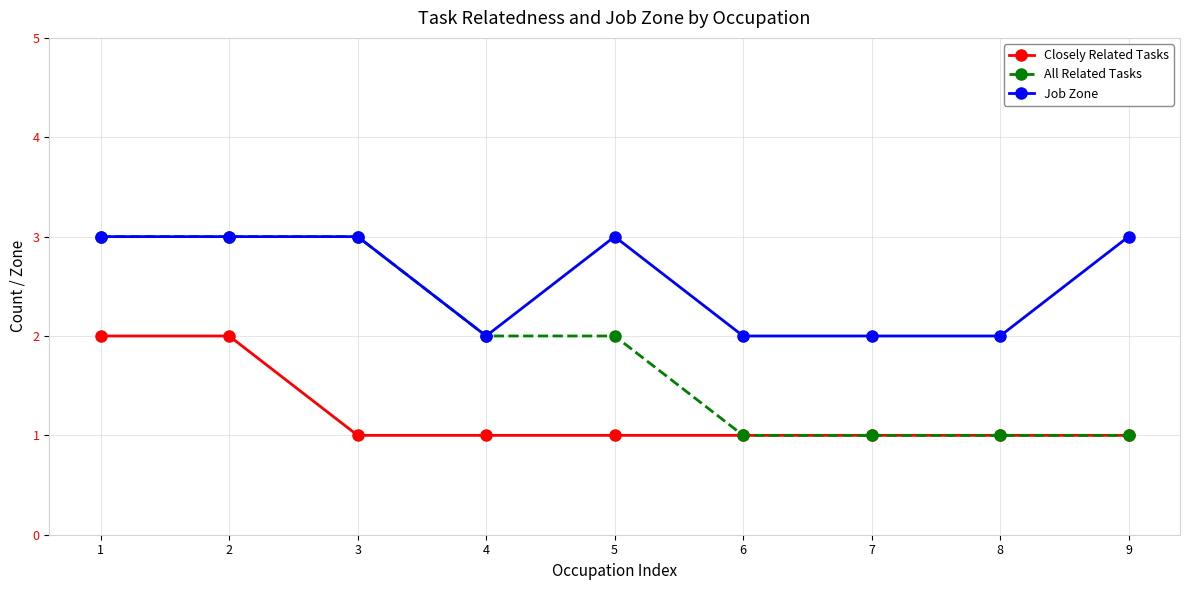

What is the difference between the highest and lowest values at 2?

1